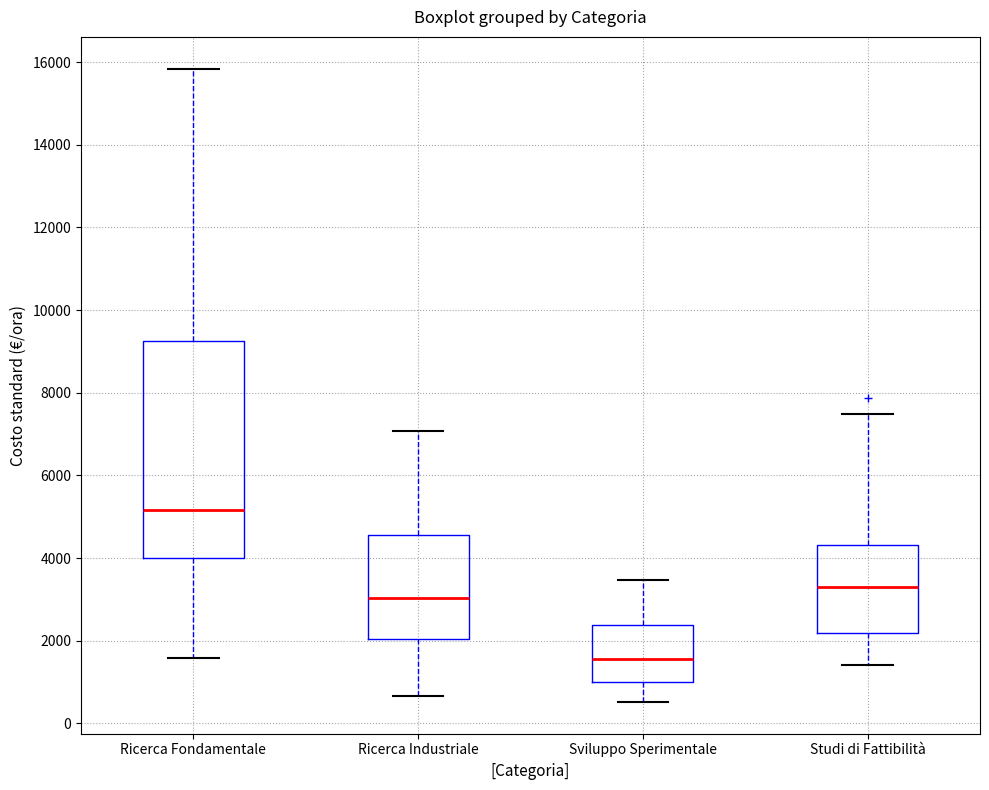

Reading left to right, transcribe this box plot: for each box, give where its median line is, the range the box spans, and where its two whiskers end, as read against the y-axis. The values are not printed on the chart, so give them approximately, as read against the axis.

Ricerca Fondamentale: median 5200, box 4000 to 9200, whiskers 1600 to 15800
Ricerca Industriale: median 3000, box 2000 to 4600, whiskers 600 to 7000
Sviluppo Sperimentale: median 1600, box 1000 to 2400, whiskers 600 to 3400
Studi di Fattibilità: median 3400, box 2200 to 4400, whiskers 1400 to 7400